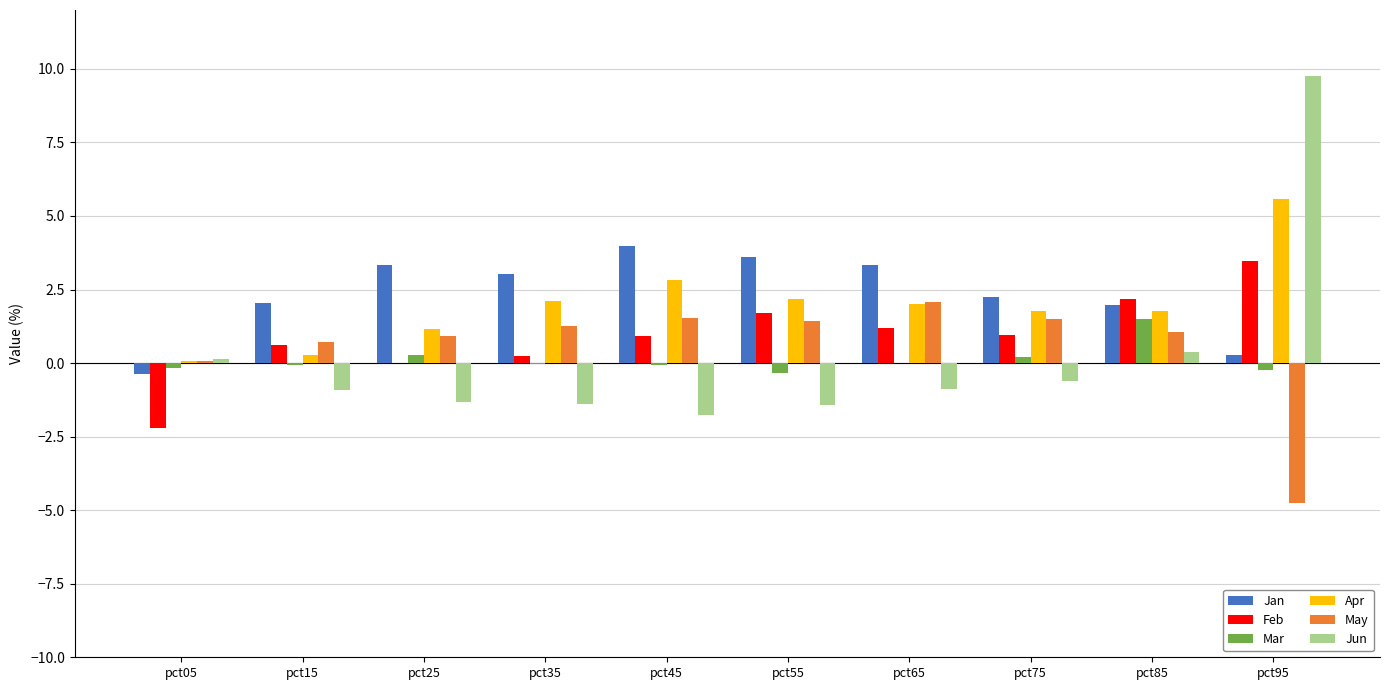

The value of Jan at pct35 is 1.6. True or false?

False